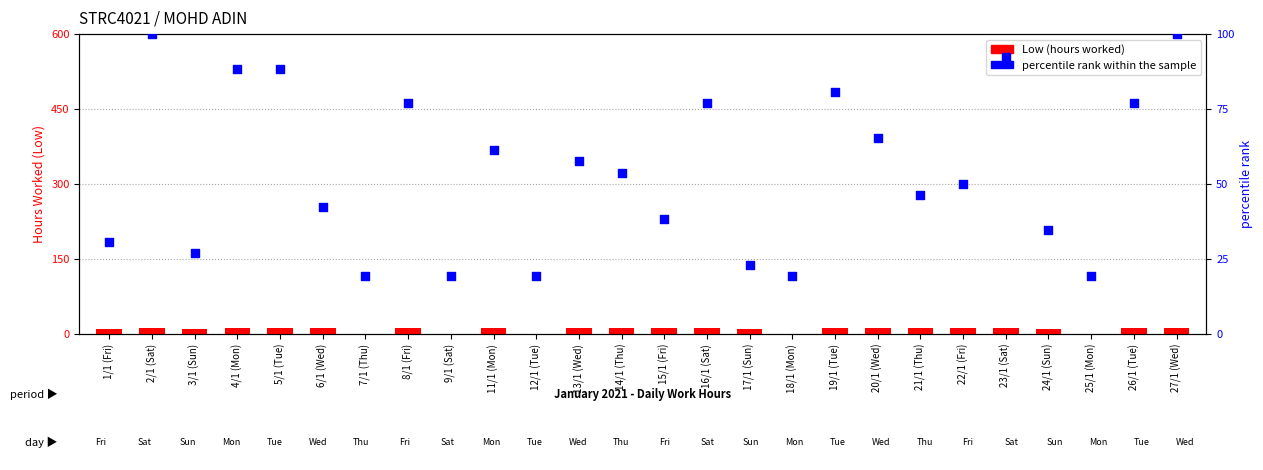

What are all the series names shown in the legend?

Low (hours worked), percentile rank within the sample